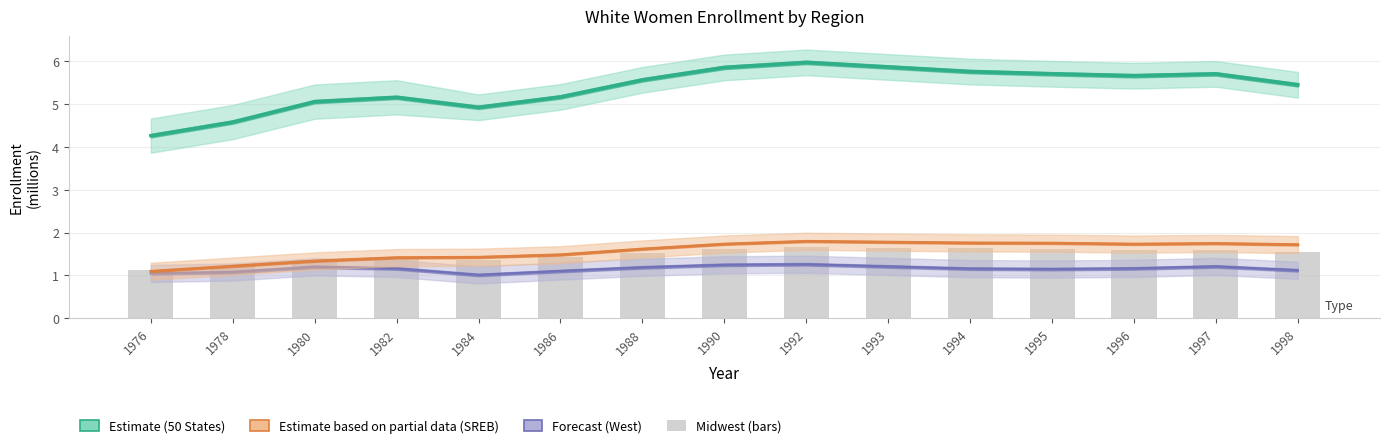

What is the sum of the SREB States values at 1995 and 1990?

3.5